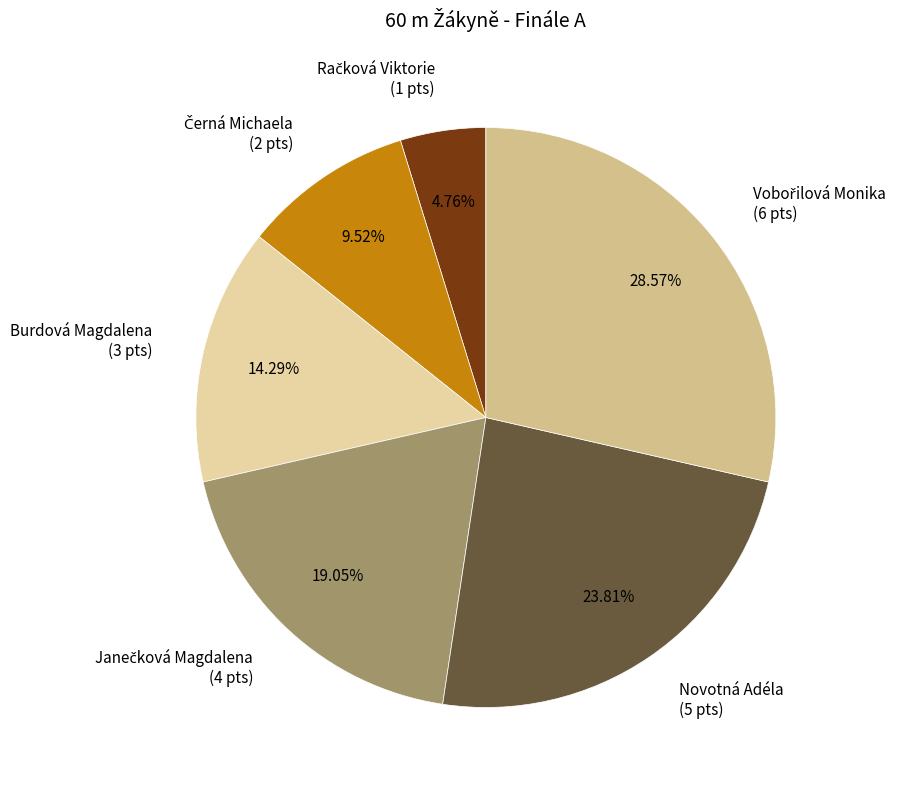

Does Novotná Adéla (5 pts) represent more than half of the total?

No